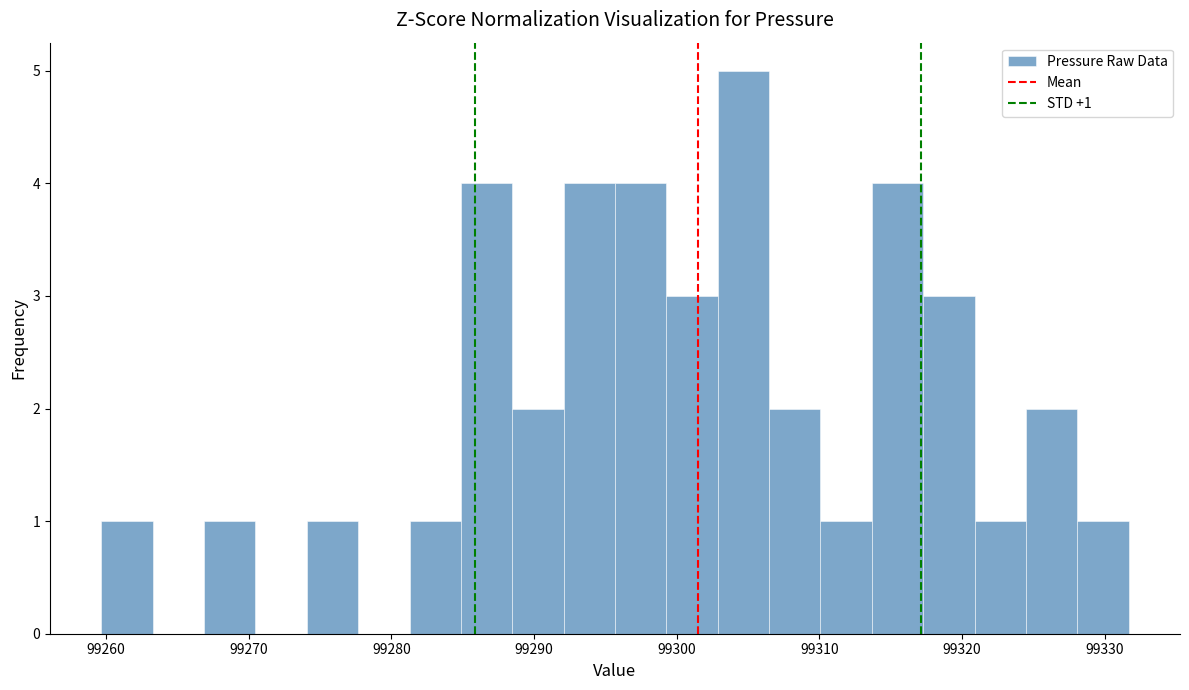

Read against the x-axis, roughly where is the centre of the tallest bar?

99305